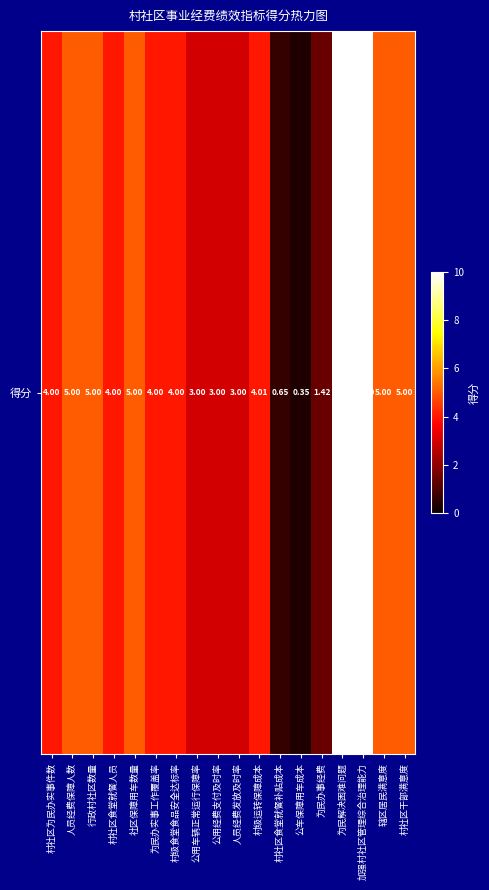

Approximately how many times larger is the value at 行政村社区数量 compared to 为民办事经费?

3.5